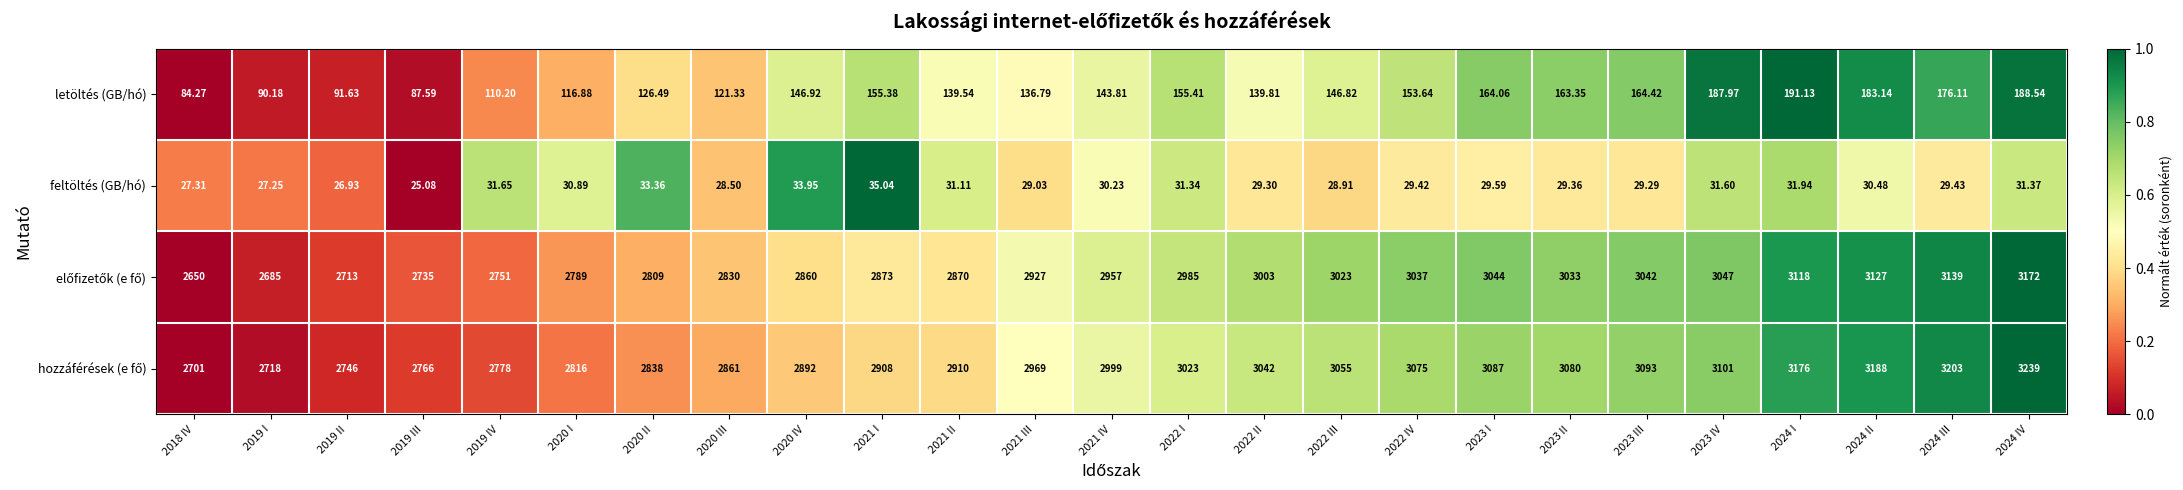

What is the total value across all series at 2022 II?

6214.1